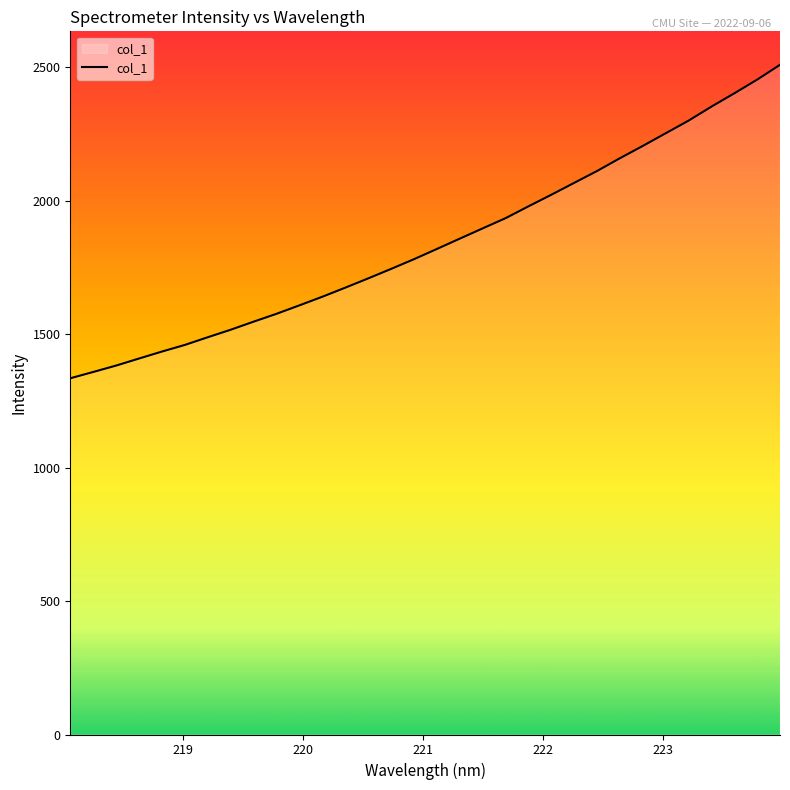

How many lines are shown in the chart?

1